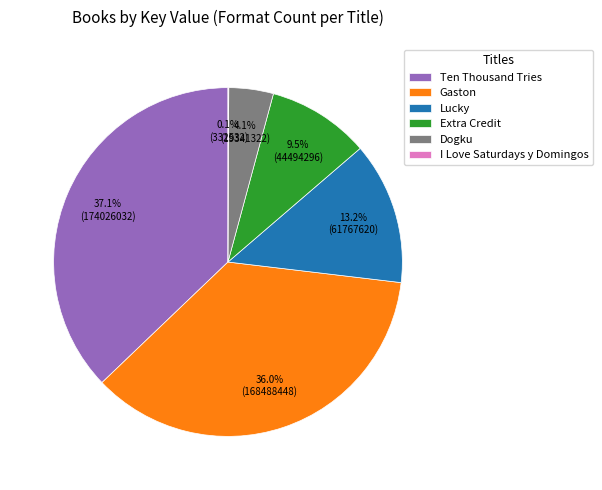

What is the largest slice in the pie chart?

Ten Thousand Tries